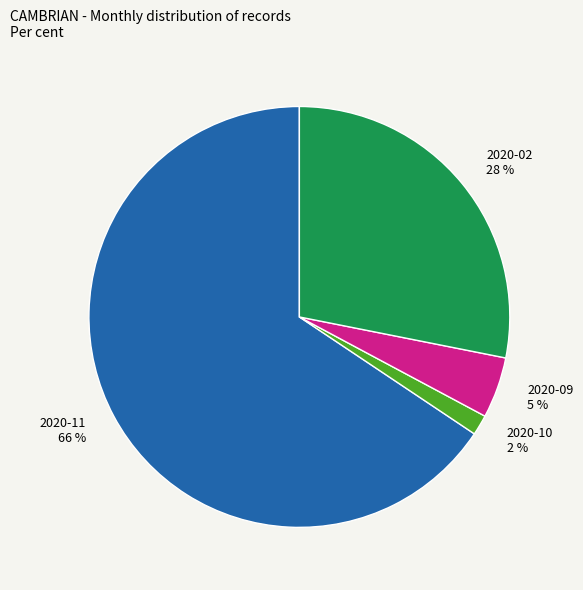

Combined, do 2020-10 and 2020-11 account for over 50%?

Yes